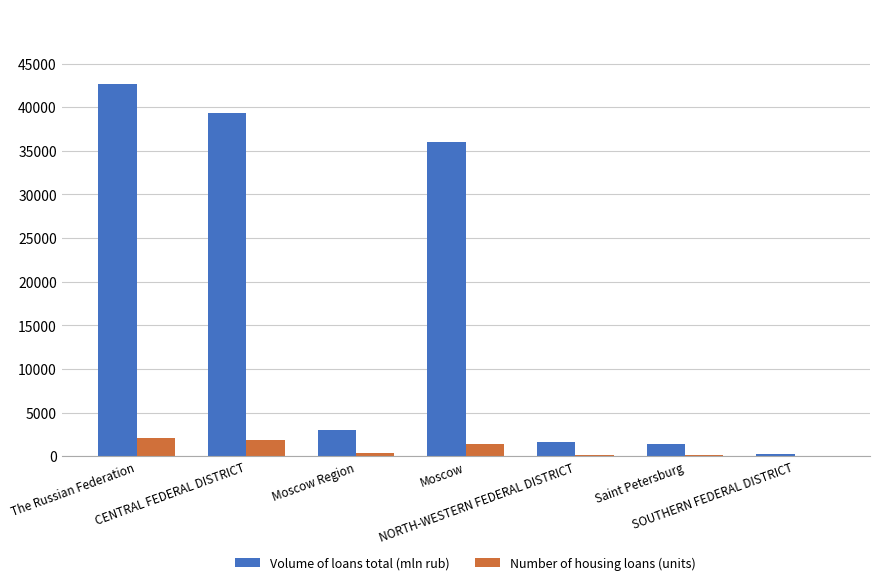

Which series has the widest spread of values?

Volume of loans total (mln rub)